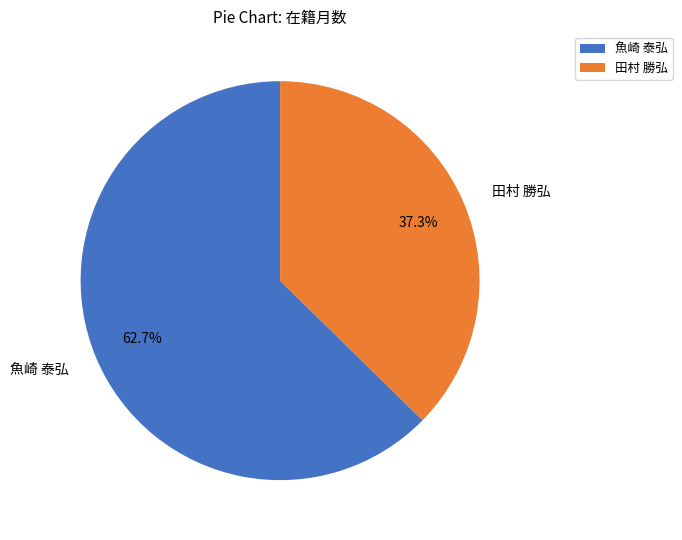

Rank the categories by value from highest to lowest.

魚崎 泰弘, 田村 勝弘